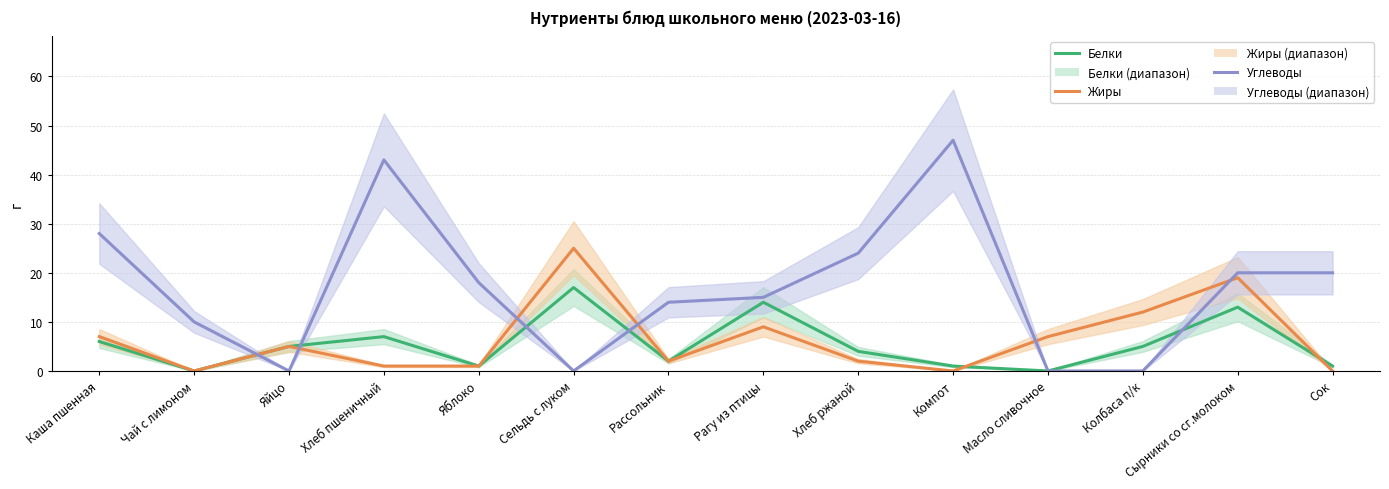

Is it true that Углеводы equals 0 at Колбаса п/к?

True